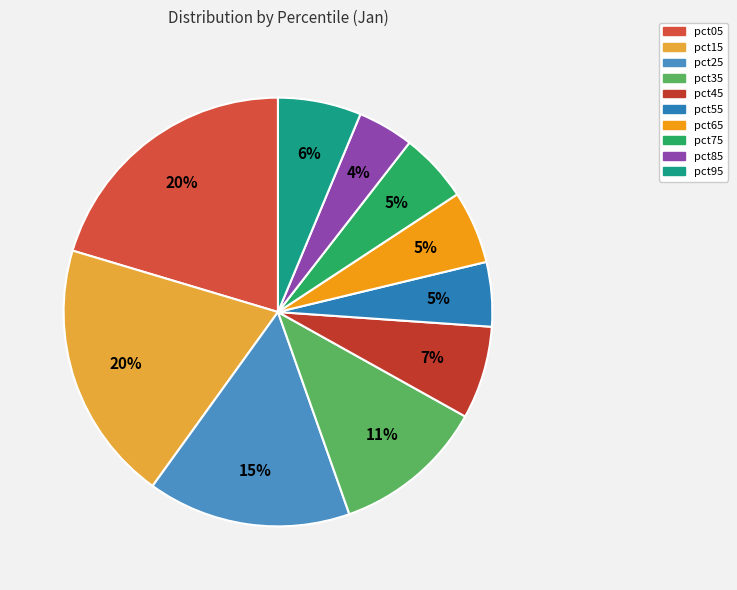

Which slice is the smallest?

pct85